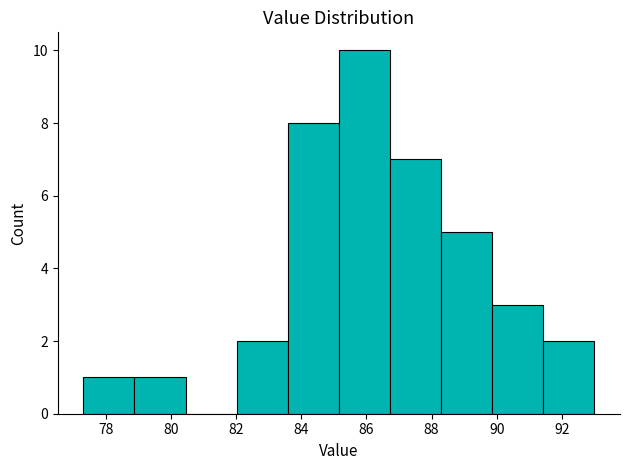

Reading left to right, transcribe this chart: for each bar, give the range it covers on the x-axis and its height. Neither the bar edges nor the heights are printed on the chart, so give them approximately, as read against the axes.

77.4 to 78.8: 1
78.8 to 80.4: 1
80.4 to 82.0: 0
82.0 to 83.6: 2
83.6 to 85.2: 8
85.2 to 86.8: 10
86.8 to 88.2: 7
88.2 to 89.8: 5
89.8 to 91.4: 3
91.4 to 93.0: 2